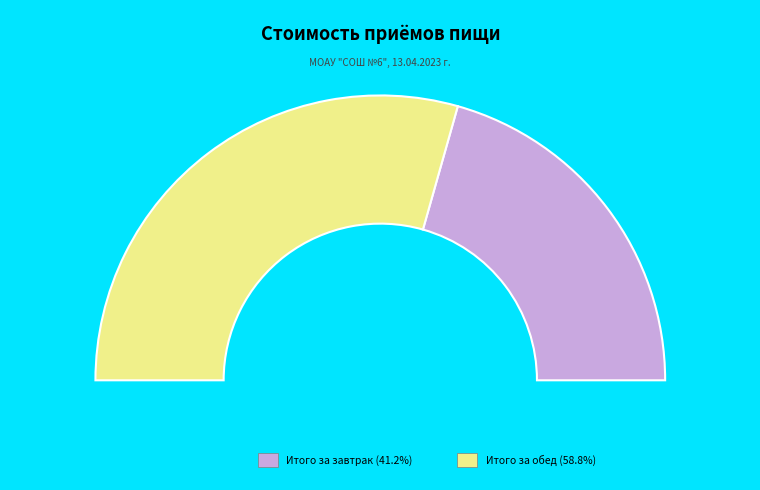

Is it true that Итого за завтрак is 47% of the pie?

False